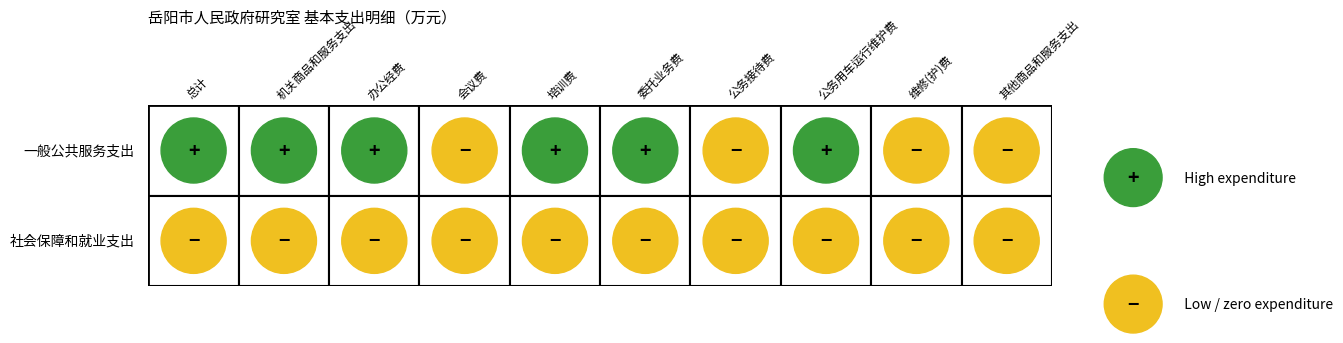

At which category is the sum across all series the highest?

总计